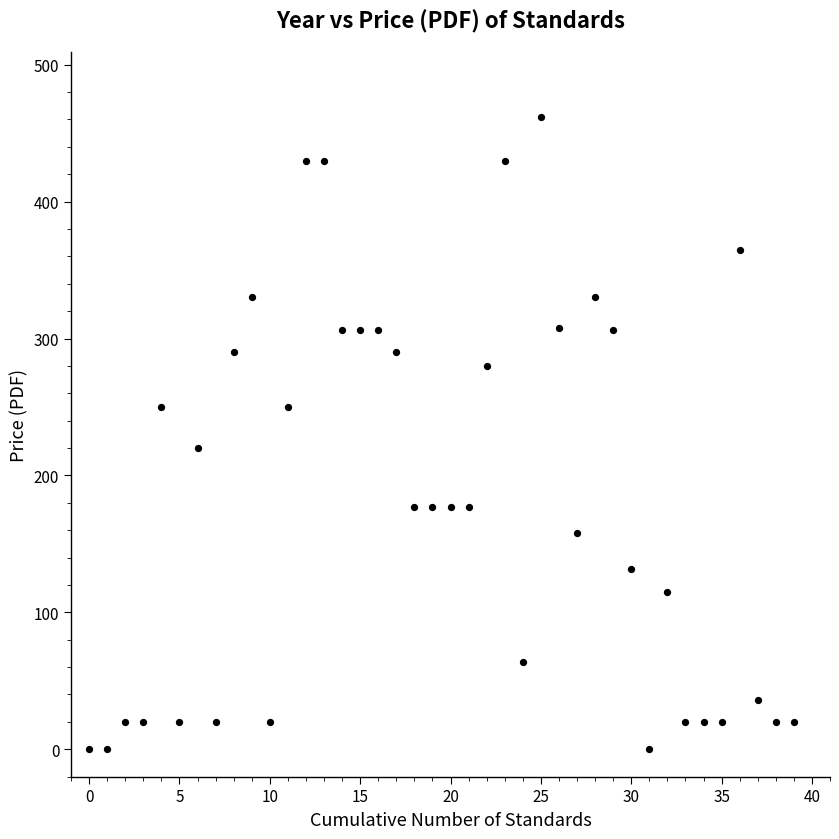

What is the range of Y values (max minus min)?

462